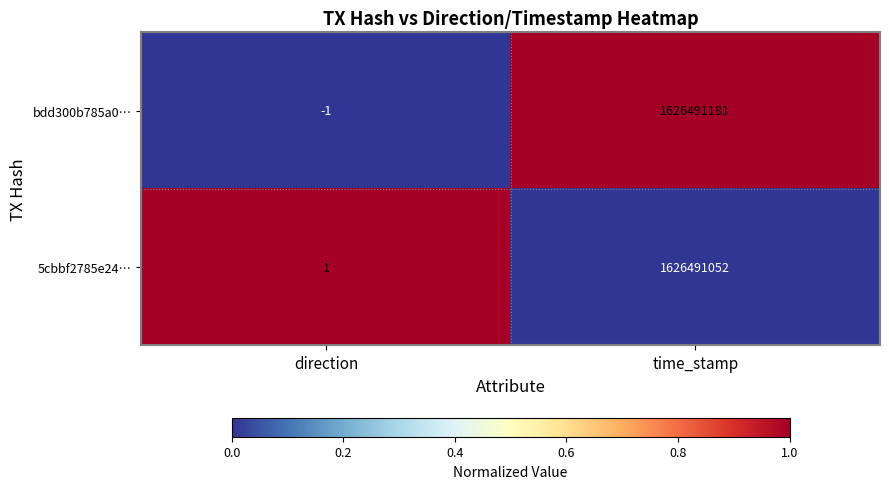

What is the sum of all bdd300b785a0… values?

1626491180